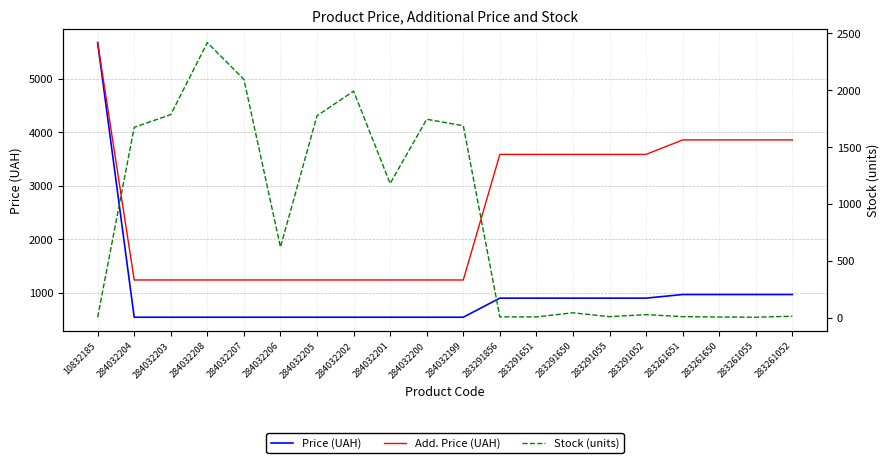

True or false: Add. Price (UAH) has more than 2 interior local peaks.

False